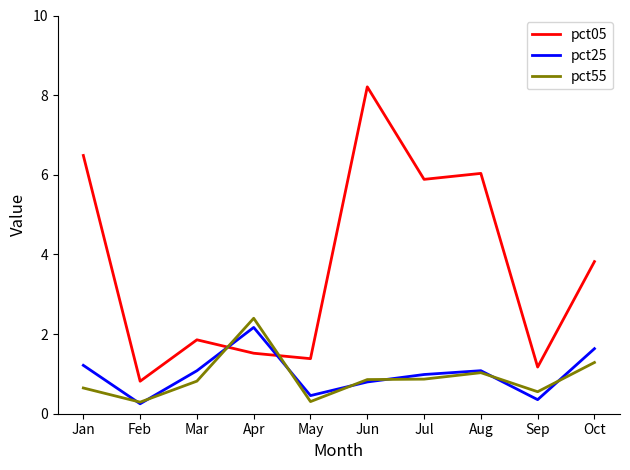

At Jul, list the series in order from largest to smallest.

pct05, pct25, pct55